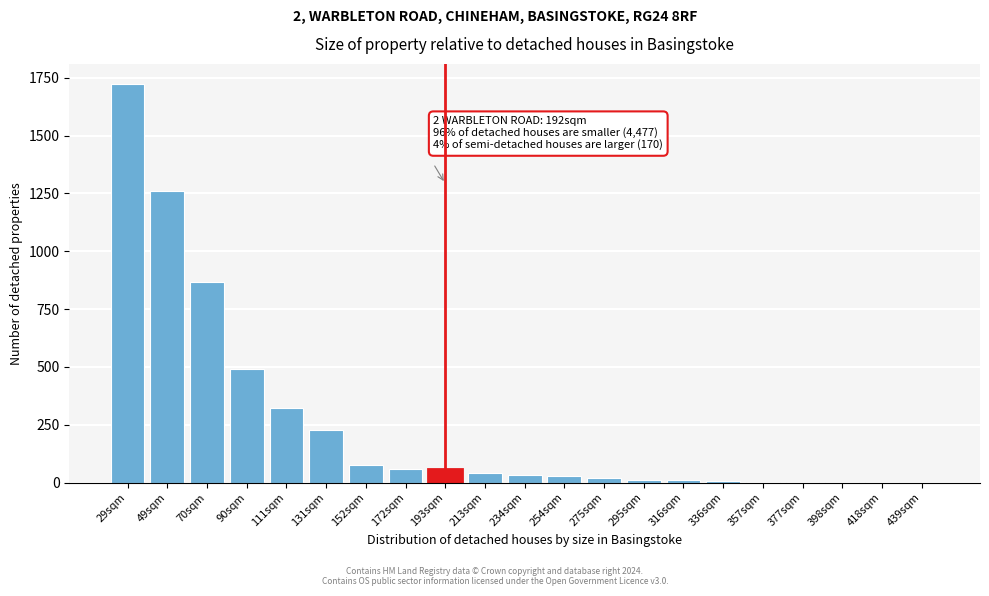

True or false: the data shows 1260 at 49sqm.

True